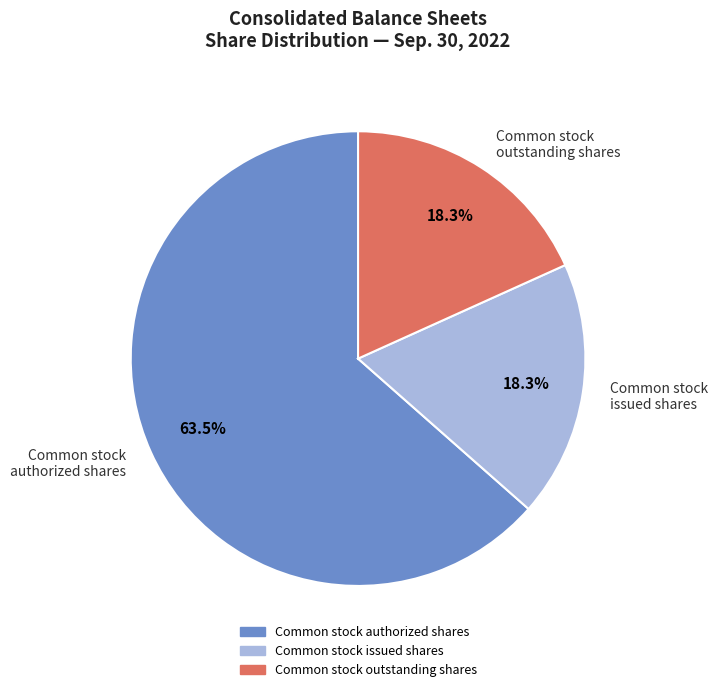

Is Common stock authorized shares the majority of the pie?

Yes